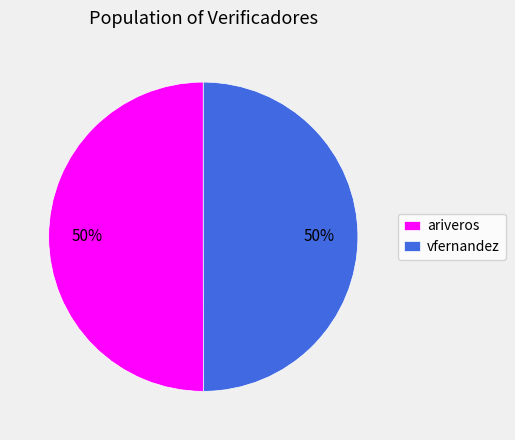

Combined, do vfernandez and ariveros account for over 50%?

Yes